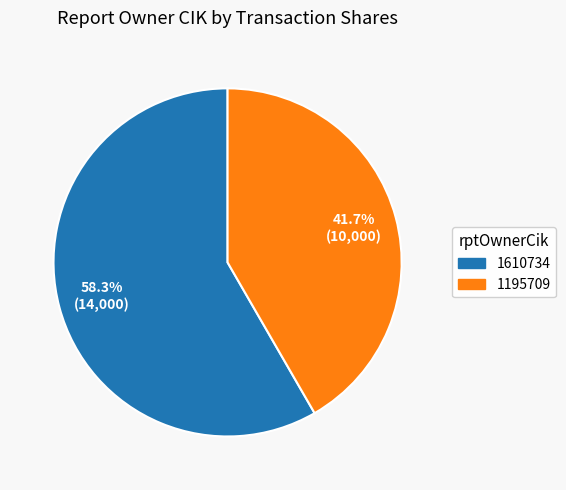

Does any single category account for the majority?

Yes